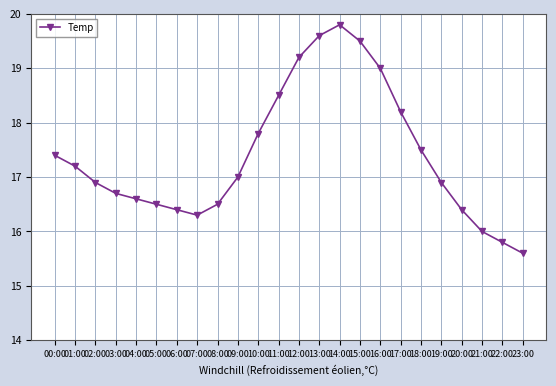

At which category does the chart reach its peak across all series?

14:00